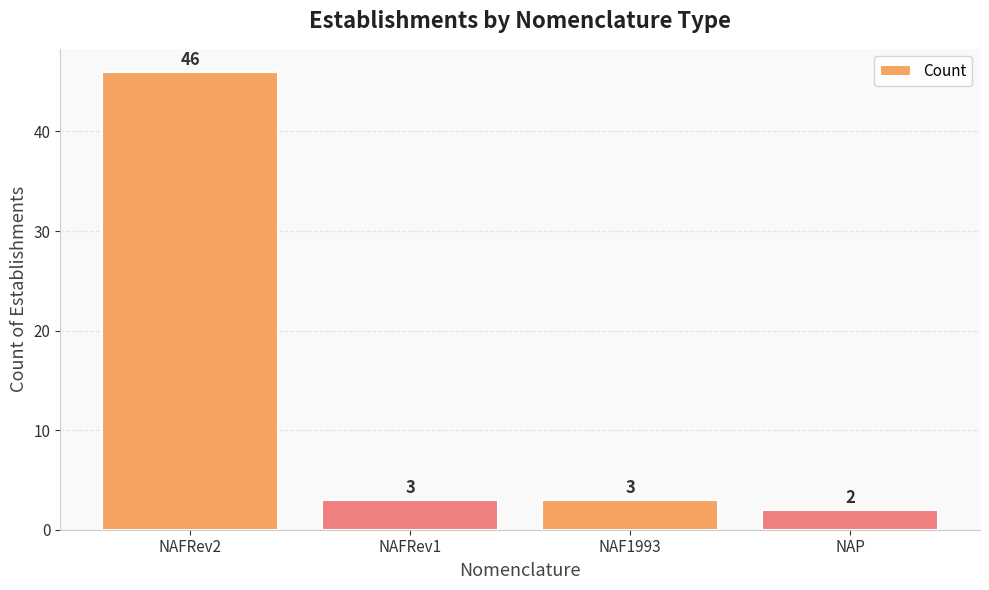

What is the ratio of the value at NAFRev2 to the value at NAP?

23.0